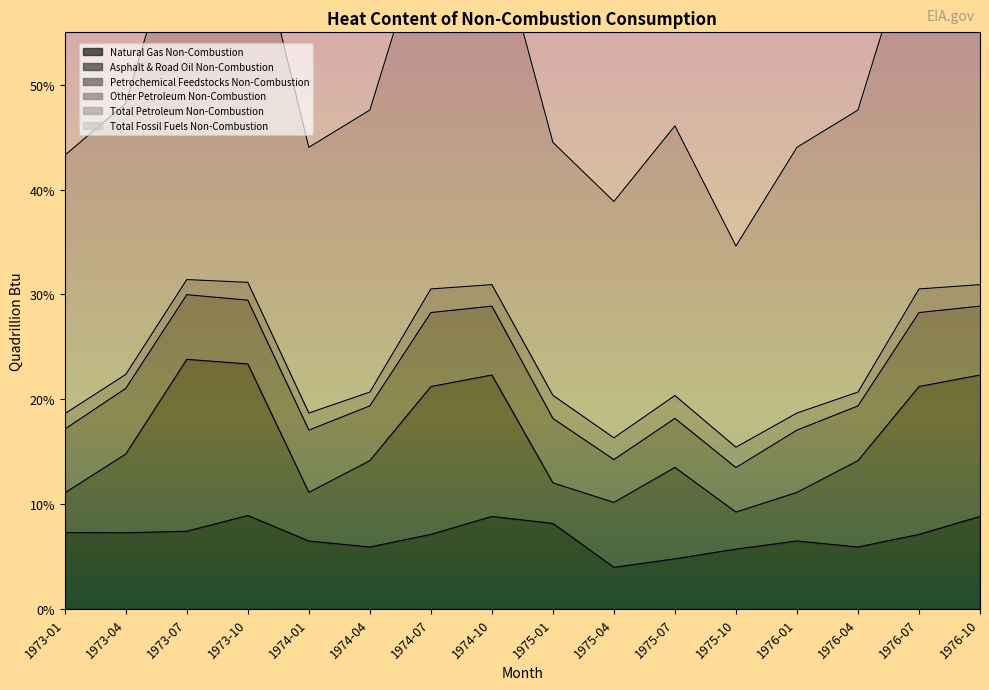

What is the label of the 2nd point from the right?

1976-07